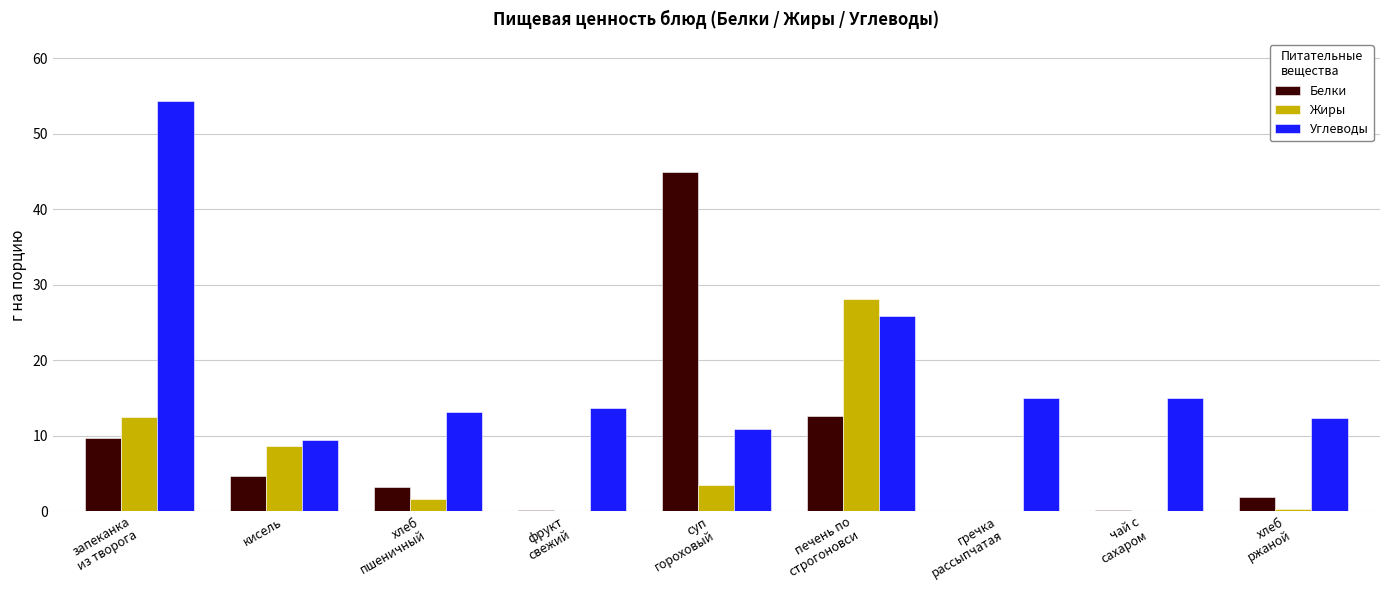

Which series changed the most between печень по
строгоновси and хлеб
ржаной?

Жиры